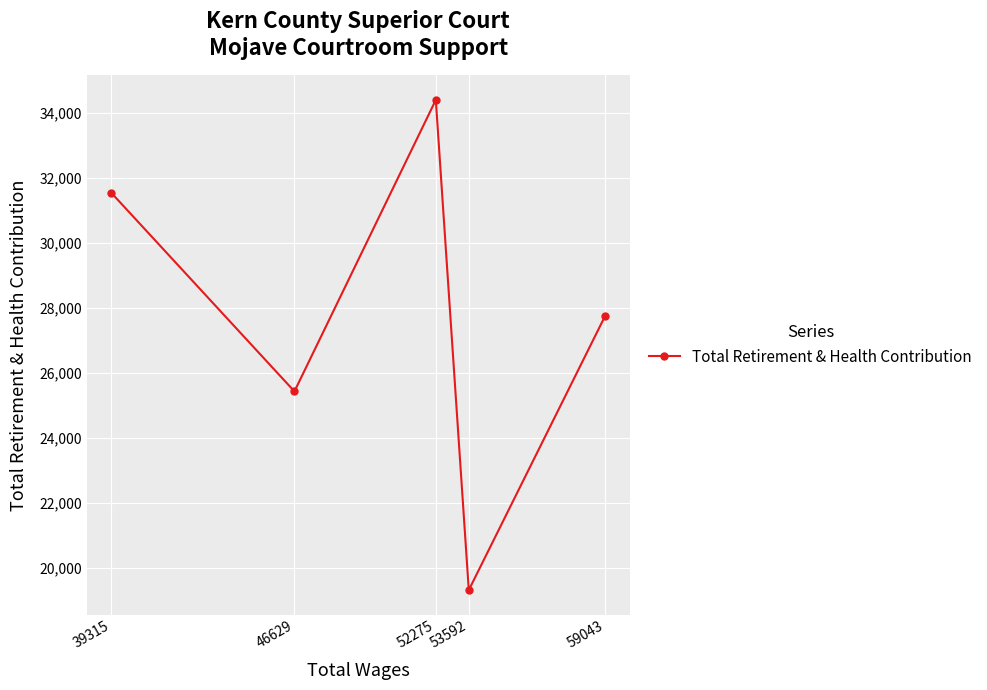

Reading right to left, extract all data points from this chart.

59043=27759	53592=19308	52275=34400	46629=25426	39315=31541